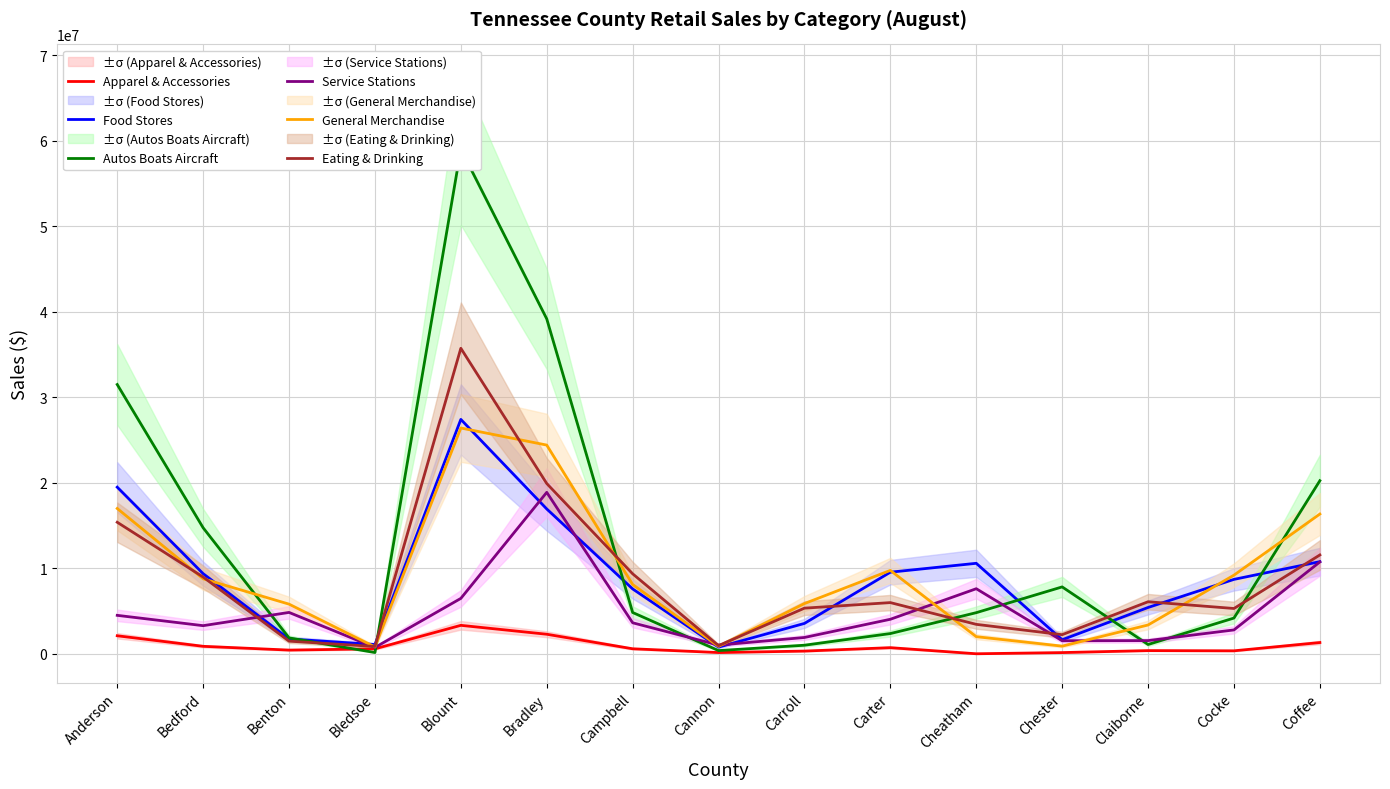

After their last crossing, which series has the higher values: Autos Boats Aircraft or Apparel & Accessories?

Autos Boats Aircraft